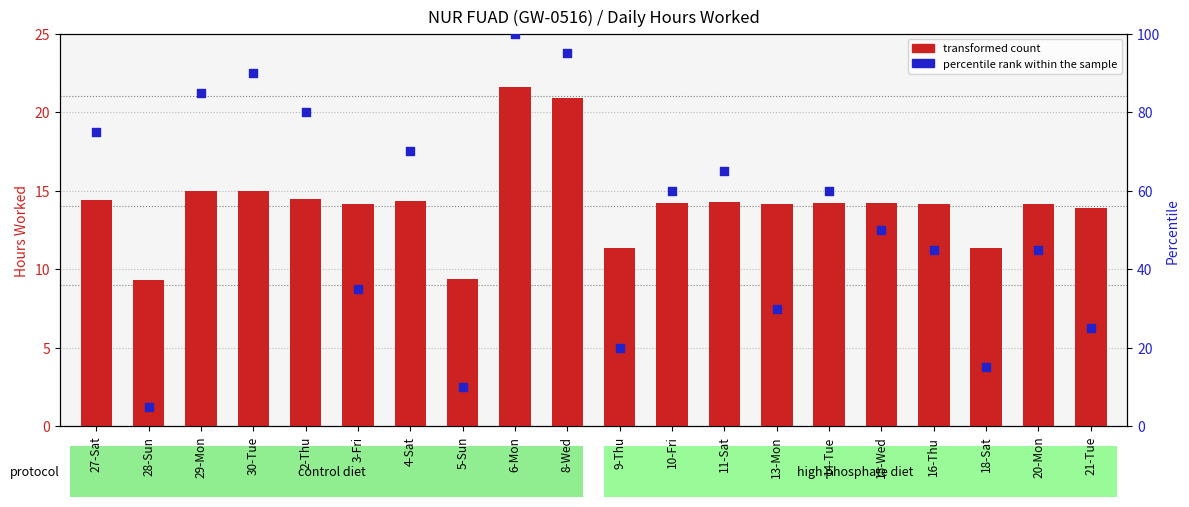

At which category is the sum across all series the highest?

6-Mon